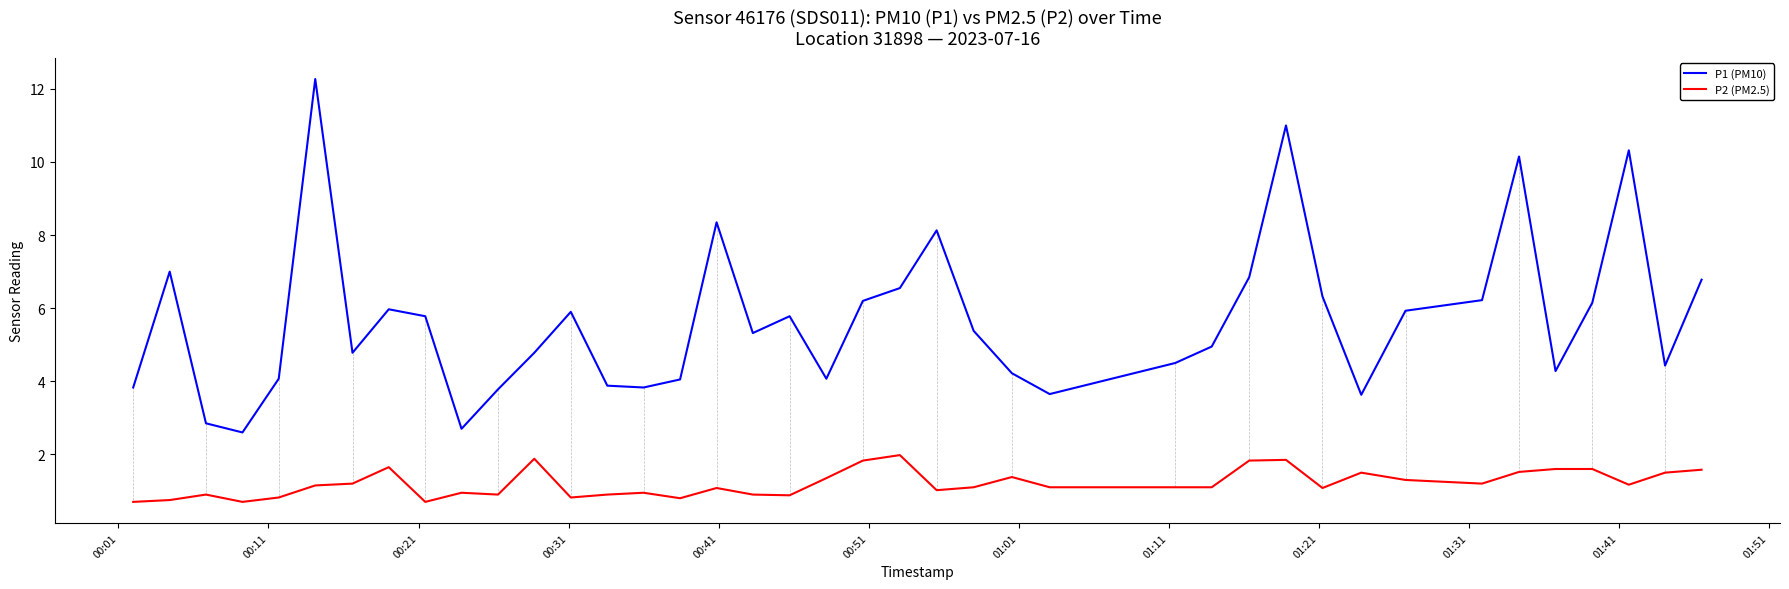

How many interior local peaks does the P1 (PM10) series have?

10